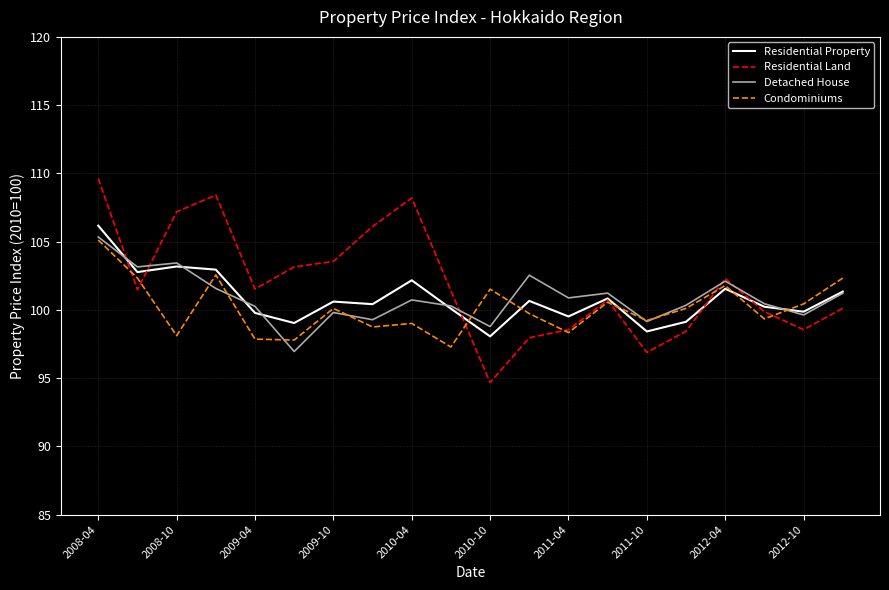

What is the maximum value for Residential Property?

106.2